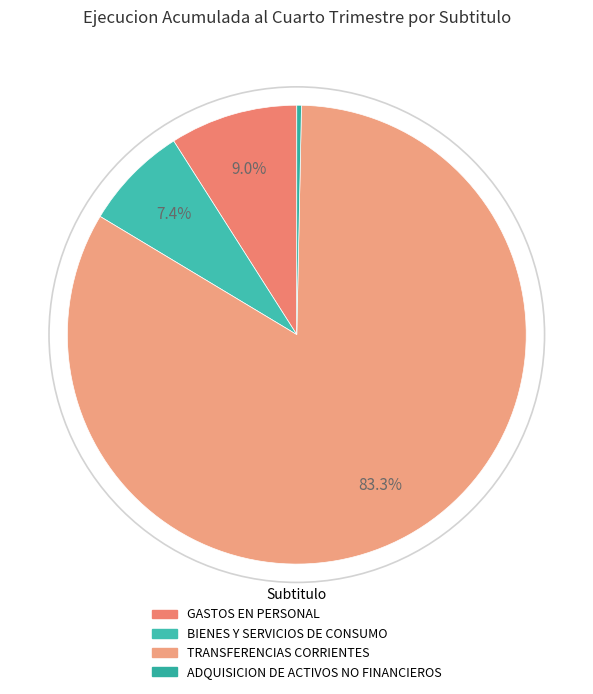

Is there any slice that represents more than half of the pie?

Yes